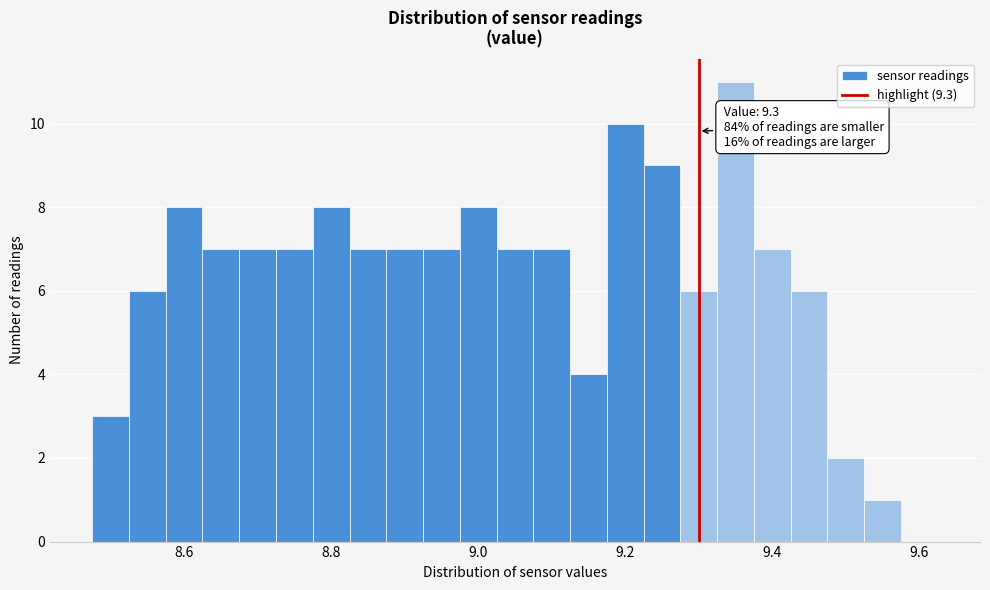

Read against the x-axis, roughly where is the centre of the tallest bar?

9.36